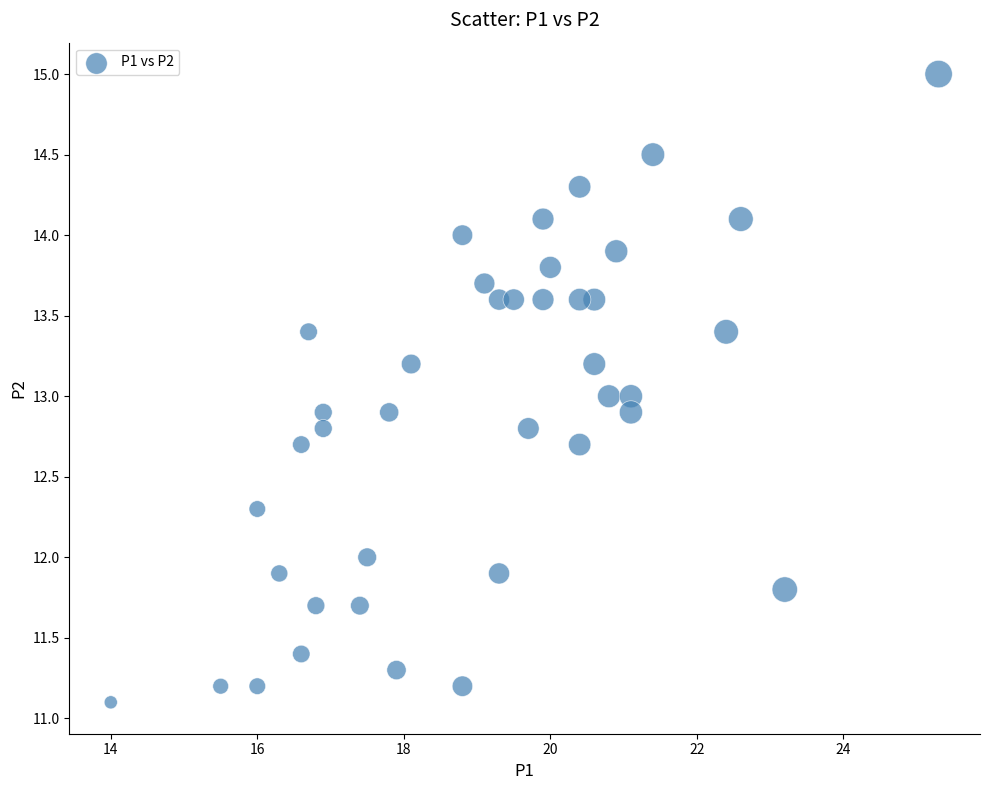

What is the range of Y values (max minus min)?

3.9